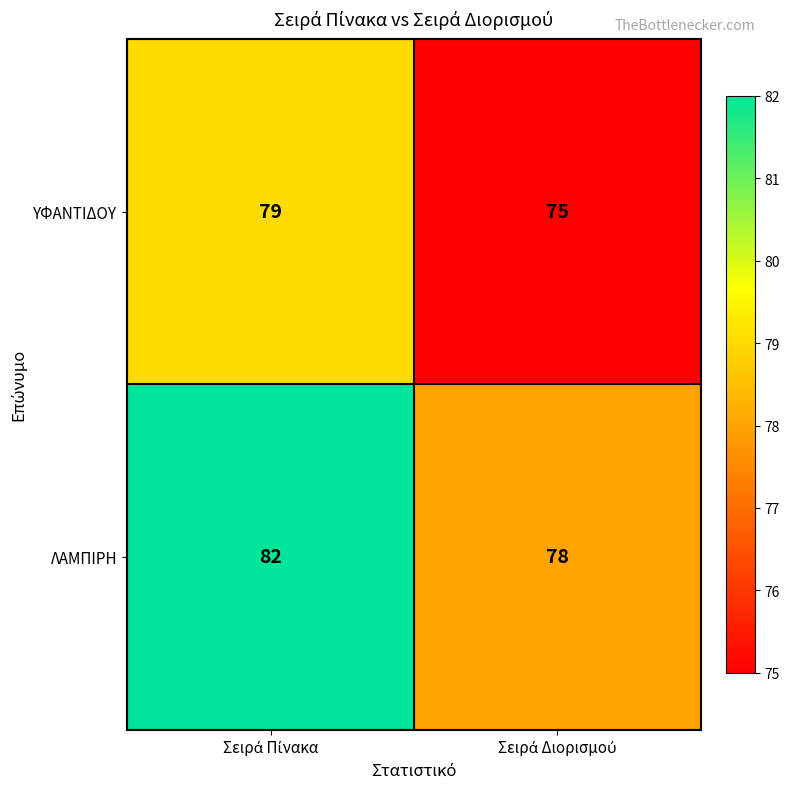

What is the sum of all ΛΑΜΠΙΡΗ values?

160